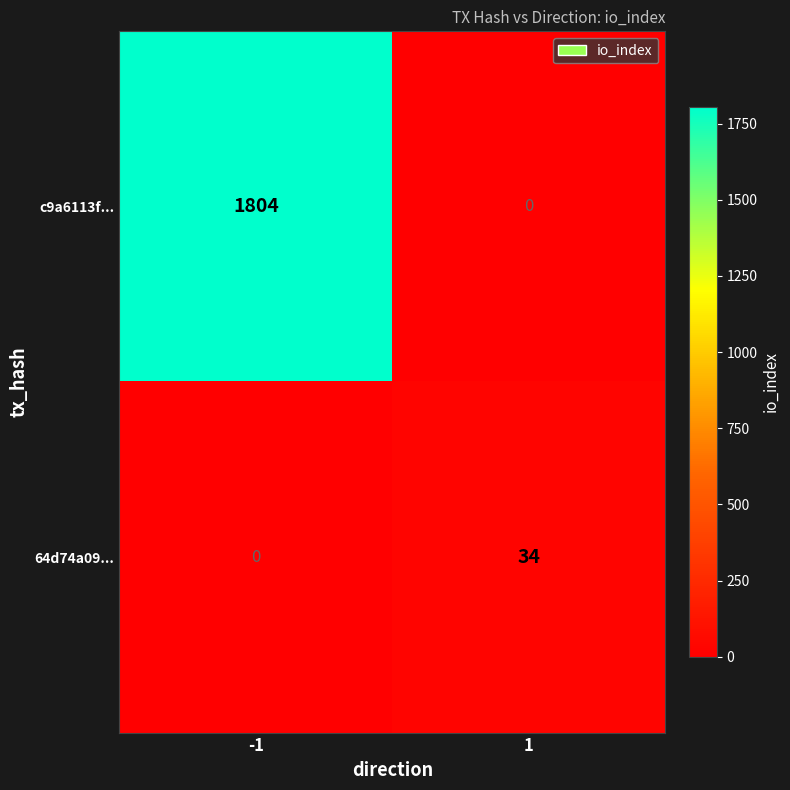

Which series has the widest spread of values?

c9a6113f...